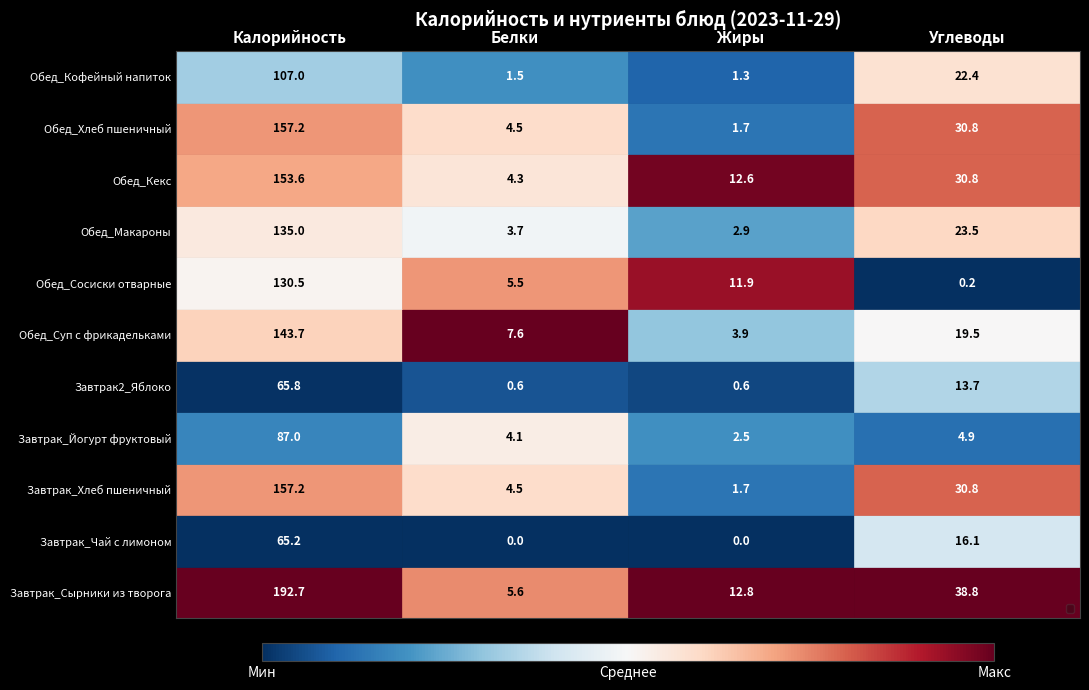

Which series has the largest total across all categories?

Завтрак_Сырники из творога